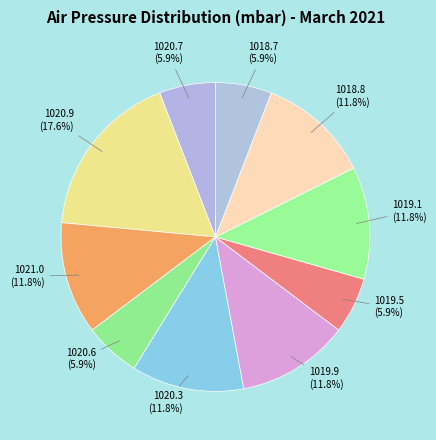

How many slices are in this pie chart?

10